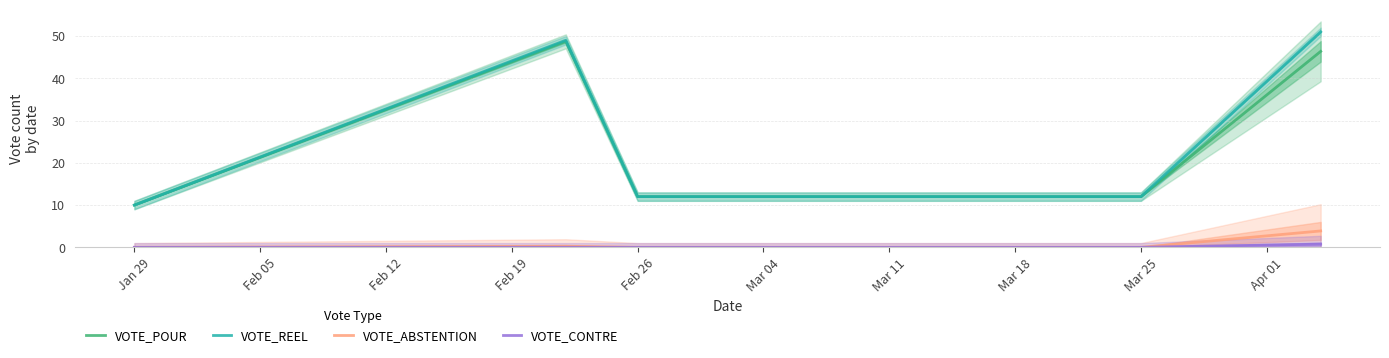

Which series has the largest total across all categories?

VOTE_REEL